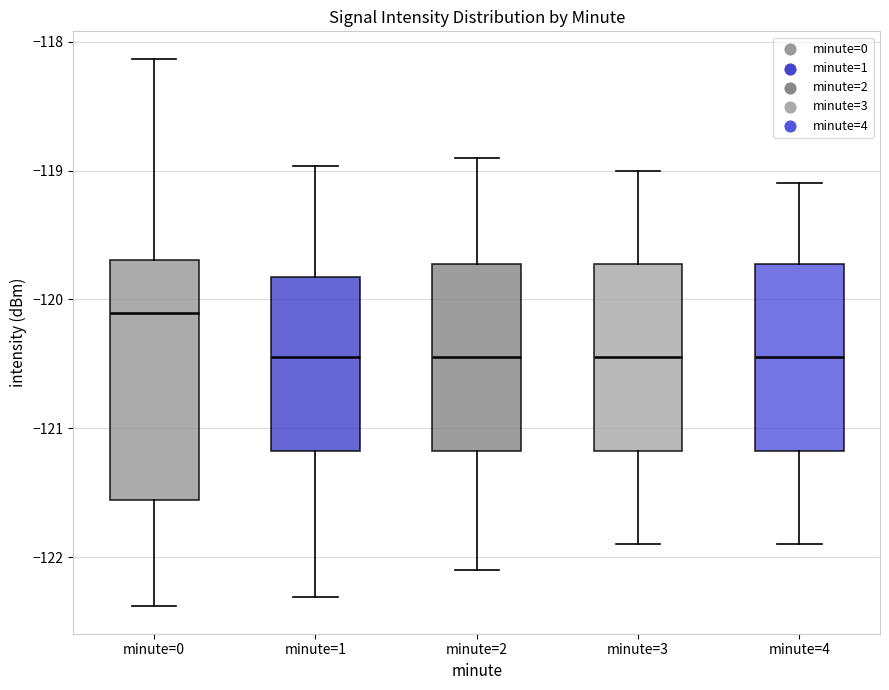

Reading left to right, read every box against the y-axis: the position of its median line, the range the box covers, and the ends of its whiskers. The values are not printed on the chart, so give them approximately, as read against the axis.

minute=0: median -120.1, box -121.6 to -119.7, whiskers -122.4 to -118.1
minute=1: median -120.4, box -121.2 to -119.8, whiskers -122.3 to -119.0
minute=2: median -120.4, box -121.2 to -119.7, whiskers -122.1 to -118.9
minute=3: median -120.4, box -121.2 to -119.7, whiskers -121.9 to -119.0
minute=4: median -120.4, box -121.2 to -119.7, whiskers -121.9 to -119.1